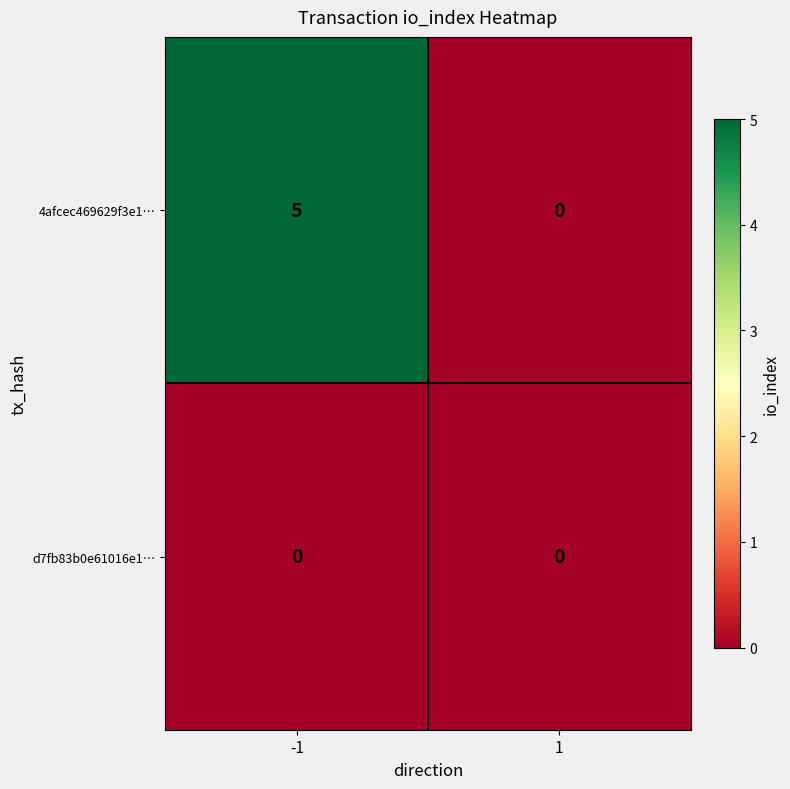

What is the total value across all series at -1?

5